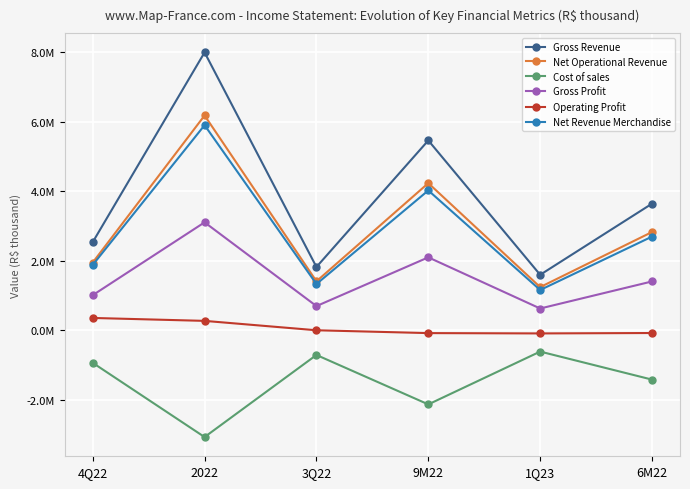

Rank the series at 3Q22 from highest to lowest value.

Gross Revenue, Net Operational Revenue, Net Revenue Merchandise, Gross Profit, Operating Profit, Cost of sales